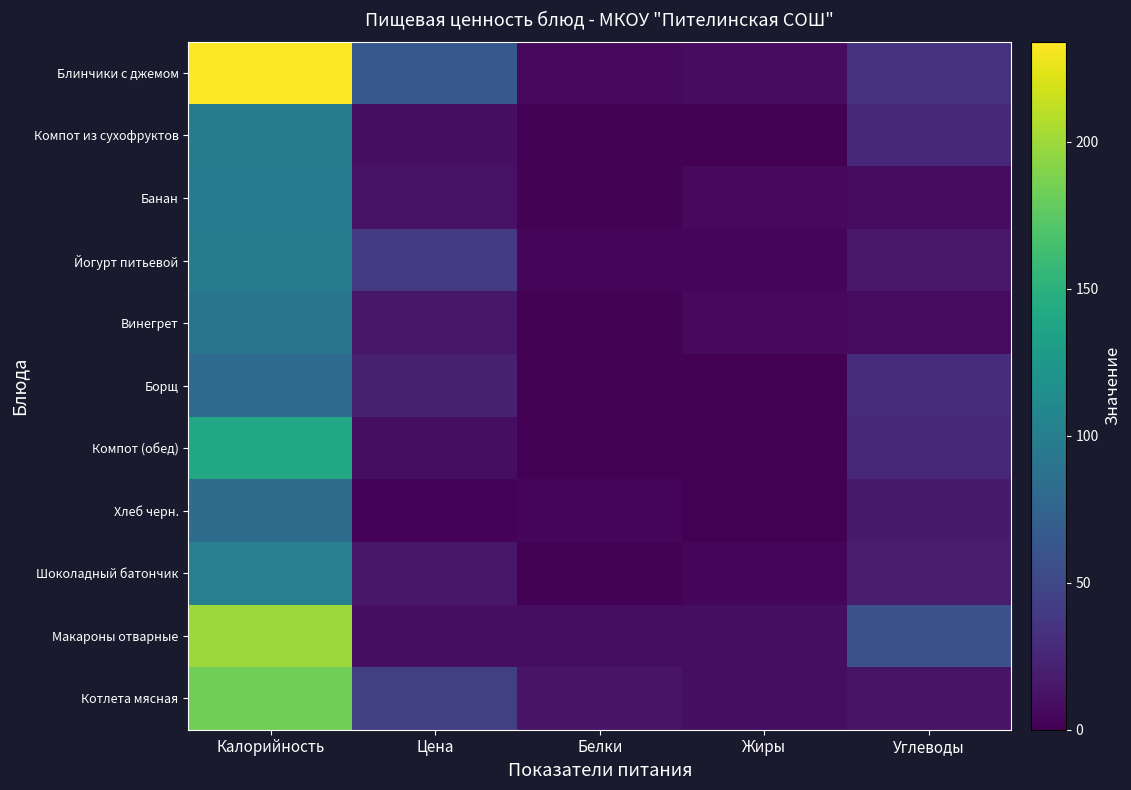

How many series are shown in this chart?

11